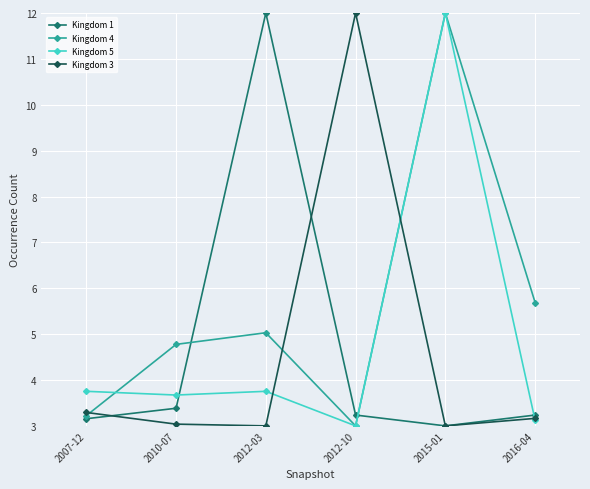

Which series has the largest total across all categories?

Kingdom 4